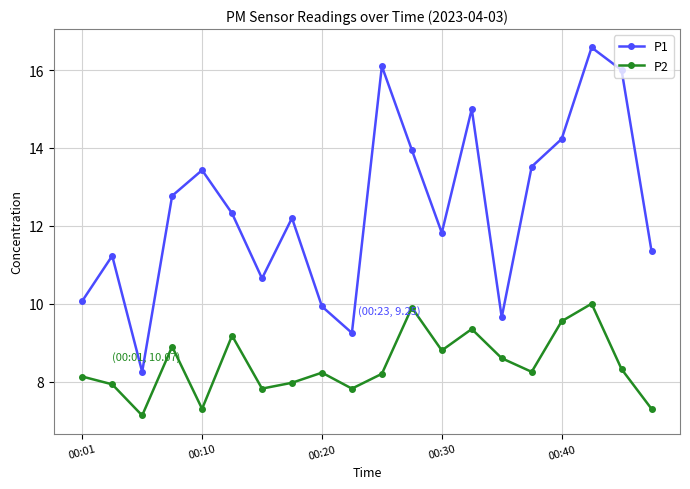

What is the value of the P2 point at the 18th from the left?

10.0